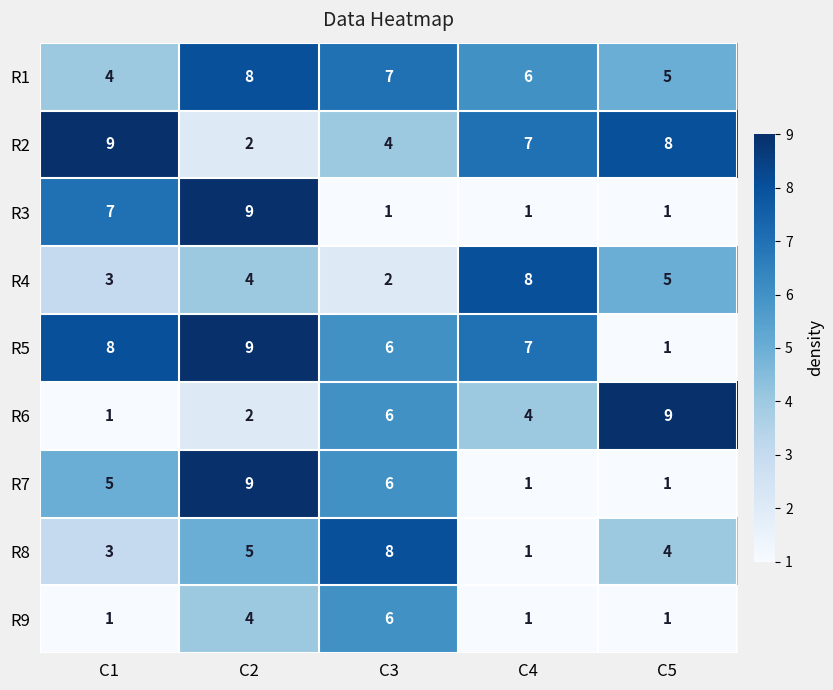

How many R9 values are between 1 and 4?

4